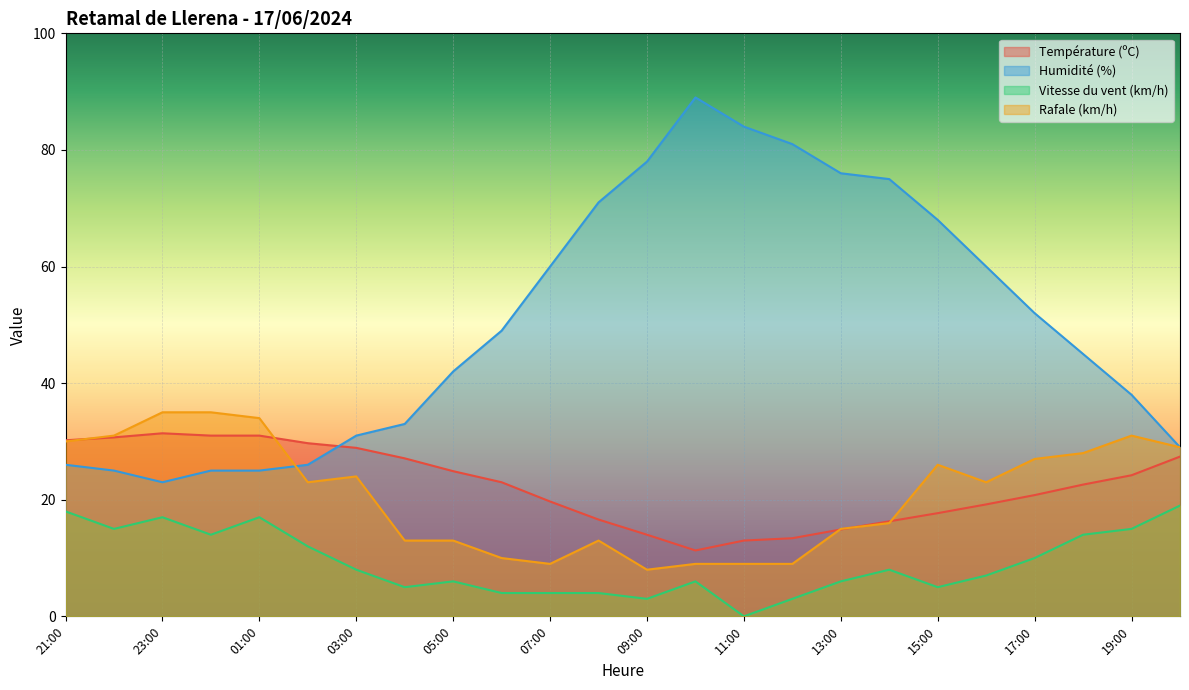

What is the difference between the second highest and minimum values in the Vitesse du vent (km/h) series?

18.0